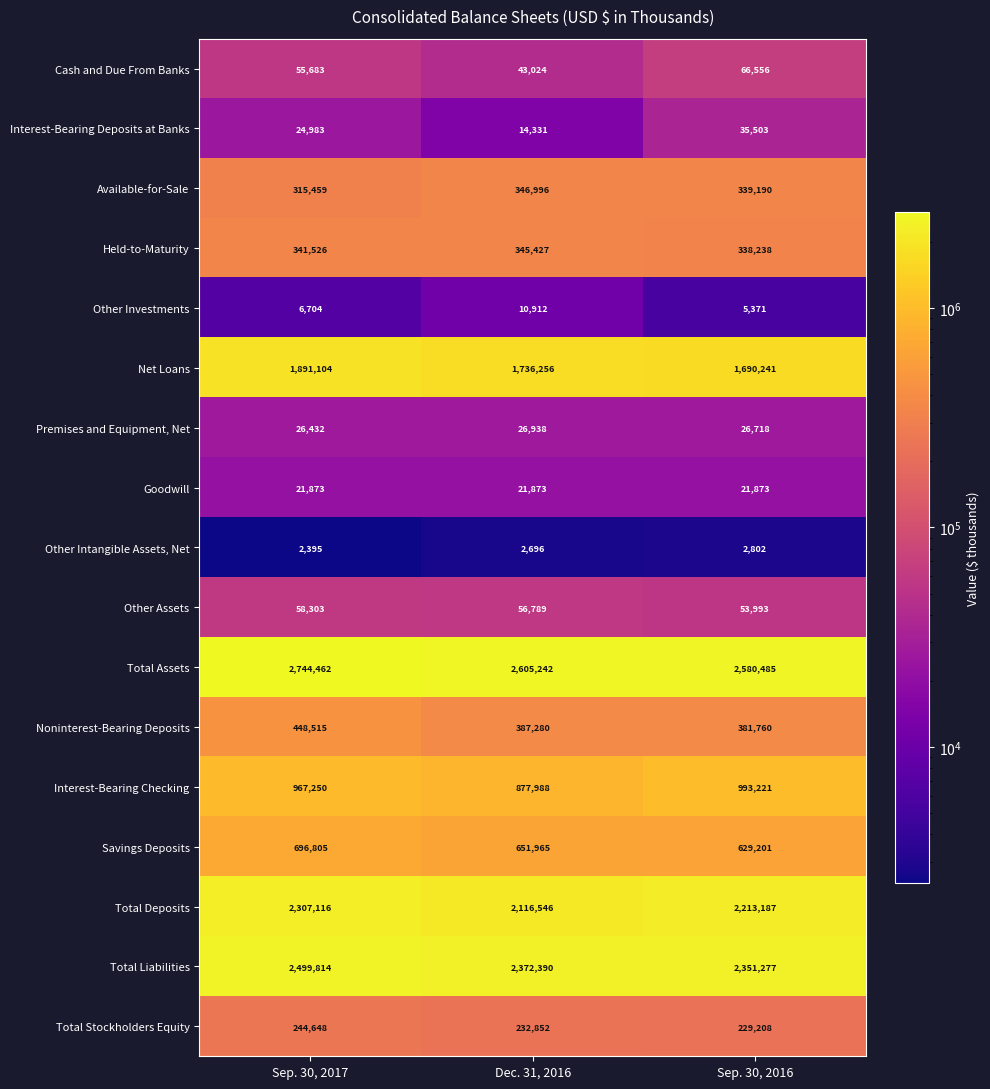

Between Dec. 31, 2016 and Sep. 30, 2016, which series saw the biggest shift?

Interest-Bearing Checking